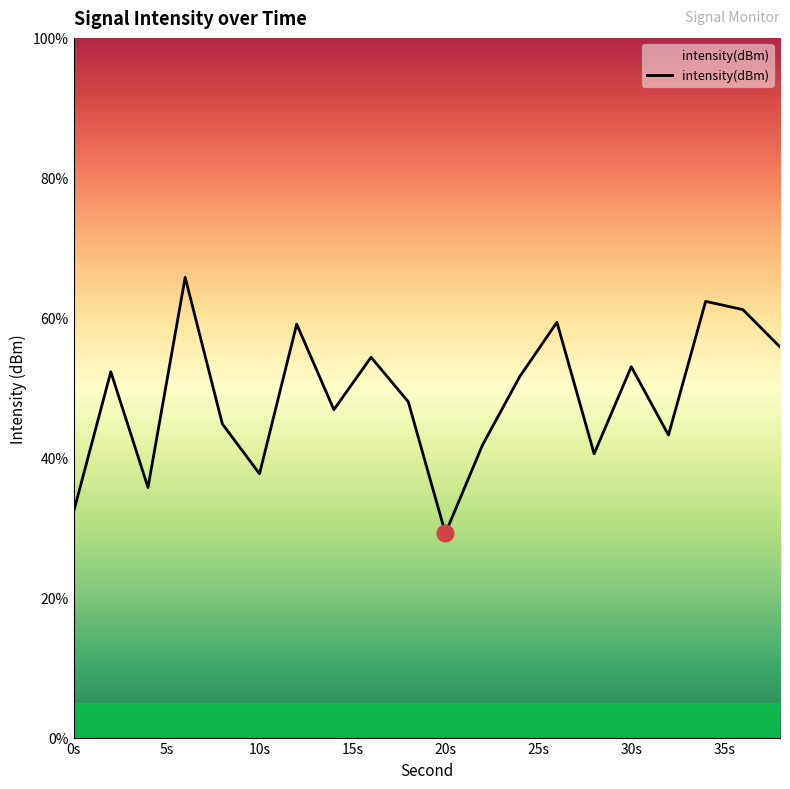

What is the minimum value shown in the chart?

29.2